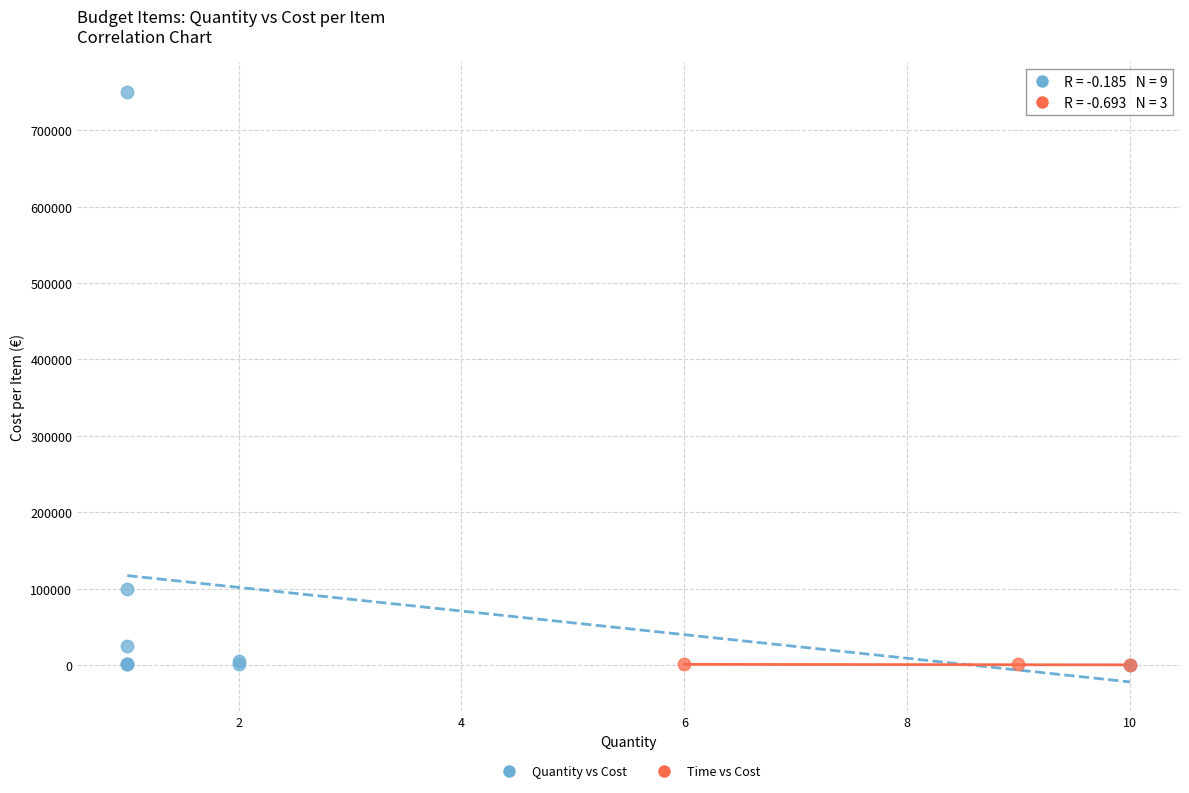

Which series has the largest Y range (max minus min)?

Quantity vs Cost